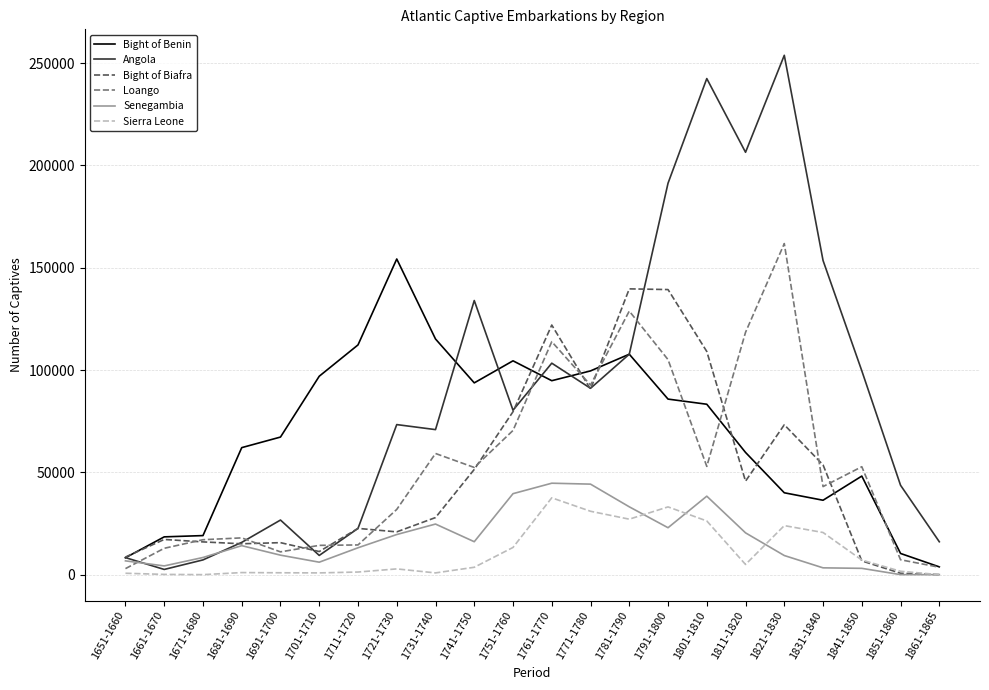

What is the maximum value shown in the chart?

253783